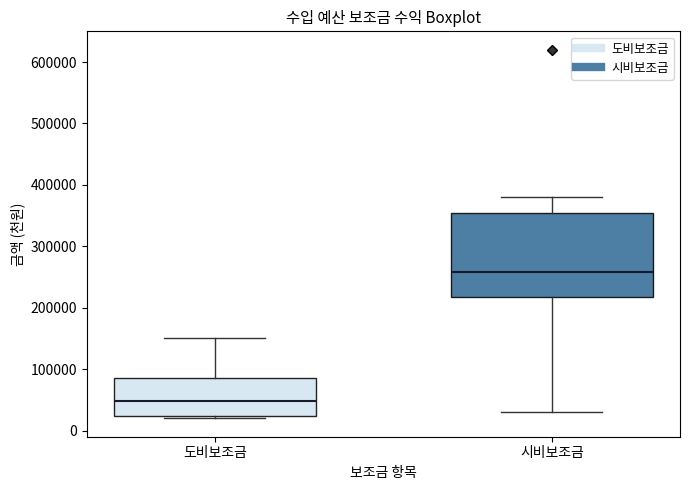

Reading left to right, read every box against the y-axis: the position of its median line, the range the box covers, and the ends of its whiskers. The values are not printed on the chart, so give them approximately, as read against the axis.

도비보조금: median 50000, box 20000 to 90000, whiskers 20000 (just below the box's lower edge) to 150000
시비보조금: median 260000, box 220000 to 350000, whiskers 30000 to 380000